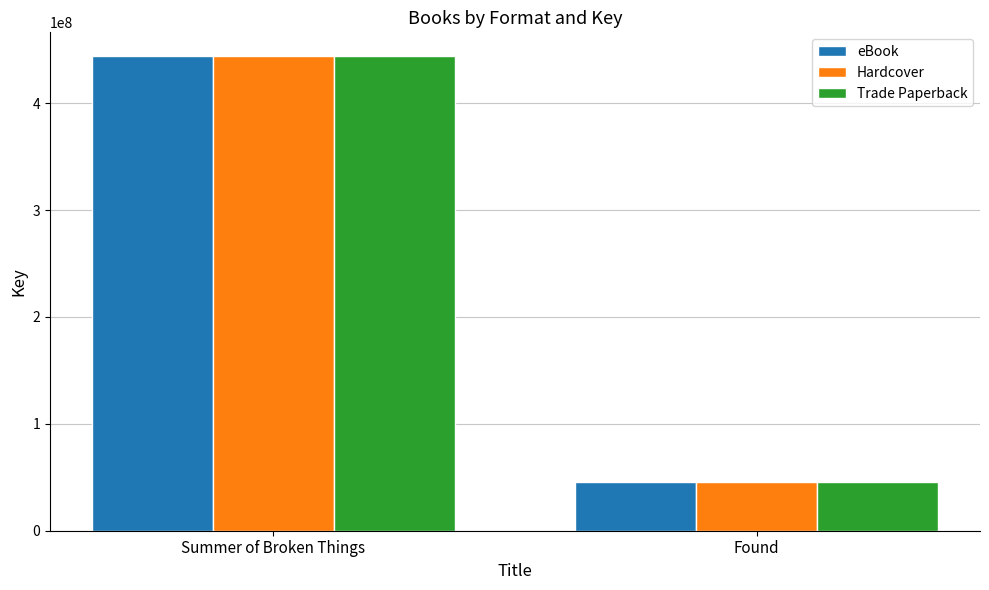

How many values in the eBook series are below 444067171?

1